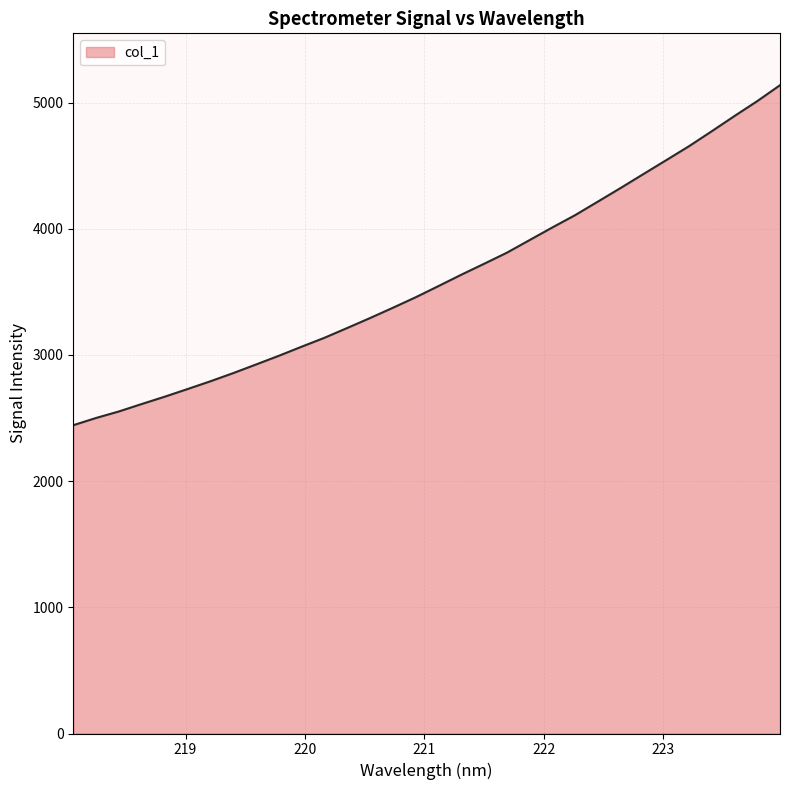

How many lines are shown in the chart?

1